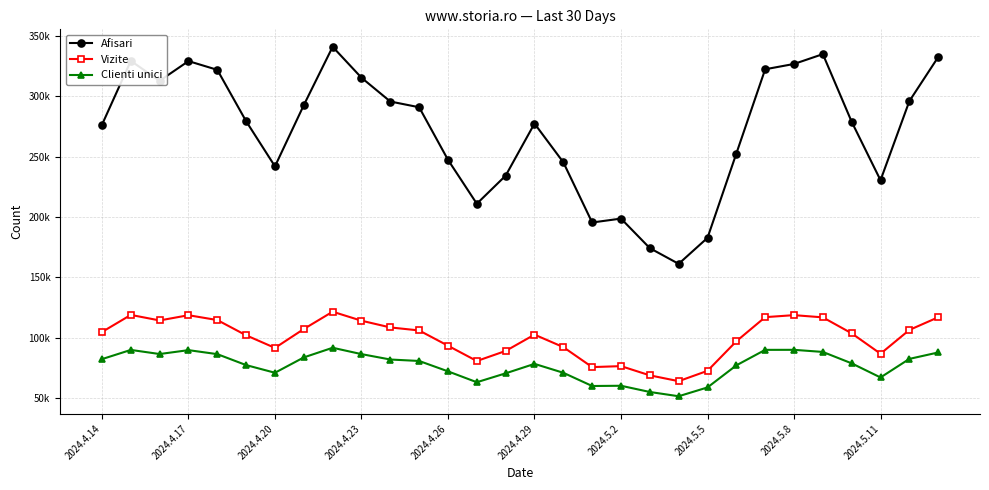

At how many categories does at least one series exceed 111836?

30